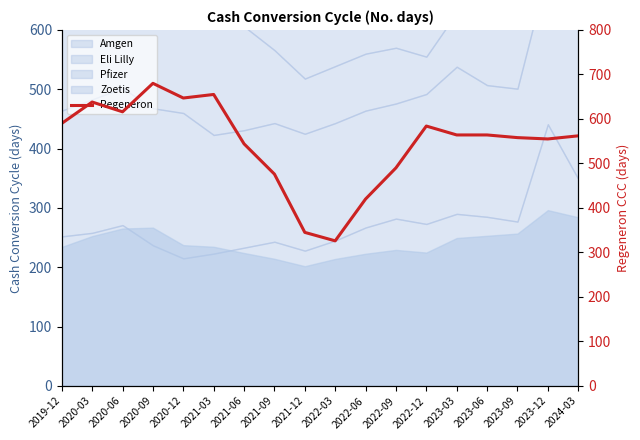

What is the ratio of the value at 2021-06 to the value at 2022-03?

1.7